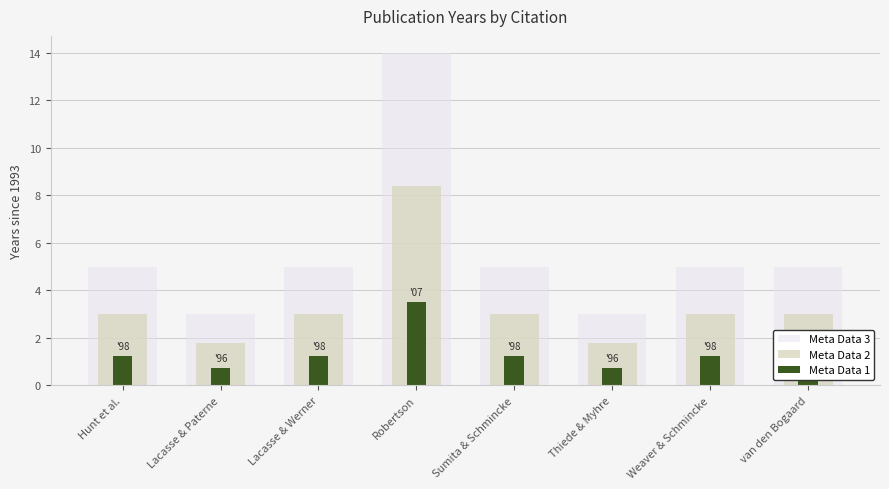

Which series has the largest total across all categories?

Meta Data 3